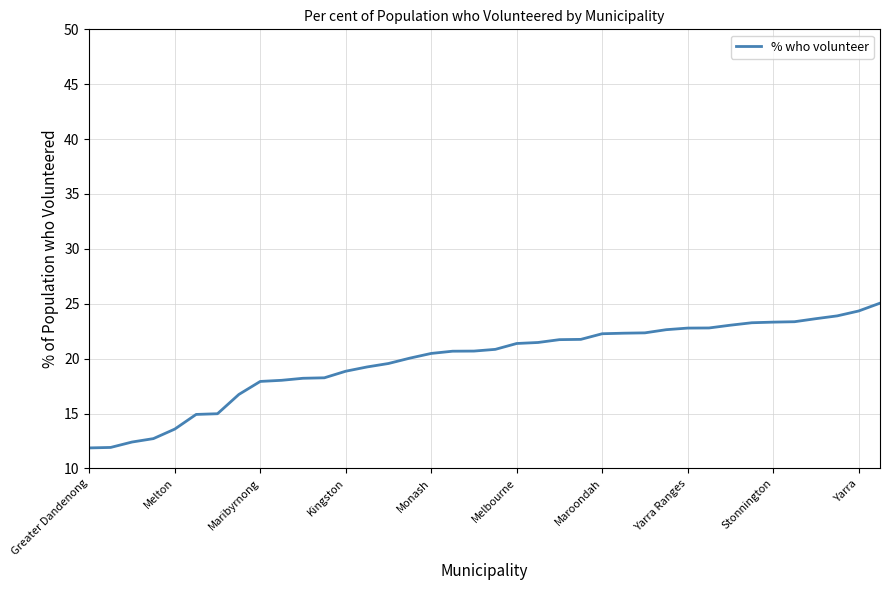

What is the difference between the maximum and minimum values?

13.2